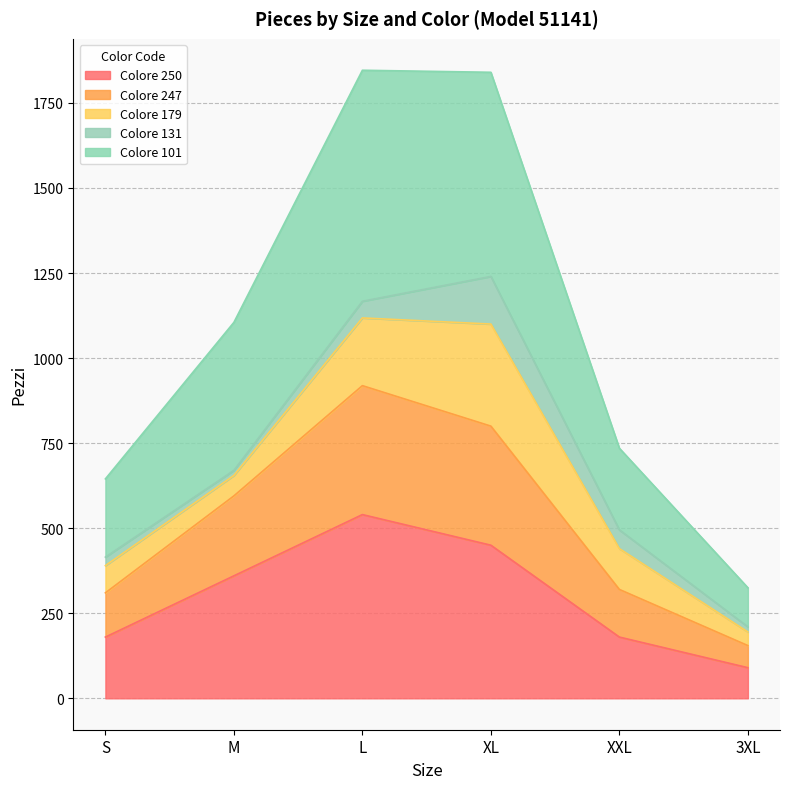

What is the label of the 4th point from the left?

XL